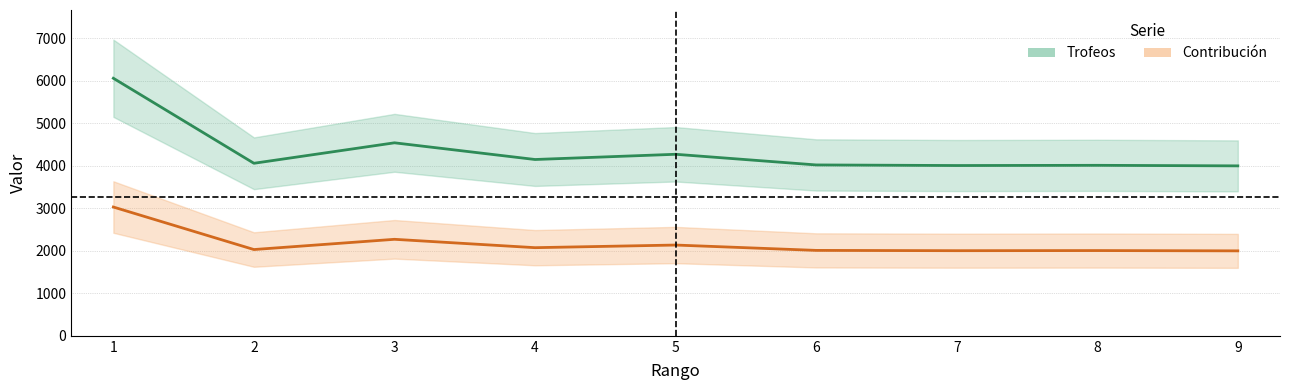

What are all the series names shown in the legend?

Trofeos, Contribución